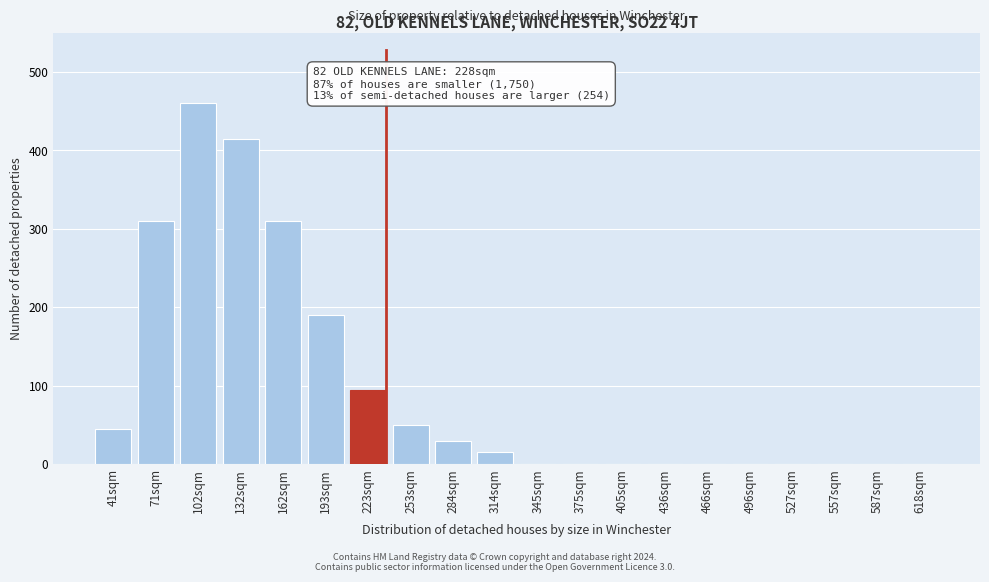

Reading left to right, transcribe all the data shown in this chart.

41sqm=45	71sqm=310	102sqm=460	132sqm=415	162sqm=310	193sqm=190	223sqm=95	253sqm=50	284sqm=30	314sqm=15	345sqm=0	375sqm=0	405sqm=0	436sqm=0	466sqm=0	496sqm=0	527sqm=0	557sqm=0	587sqm=0	618sqm=0